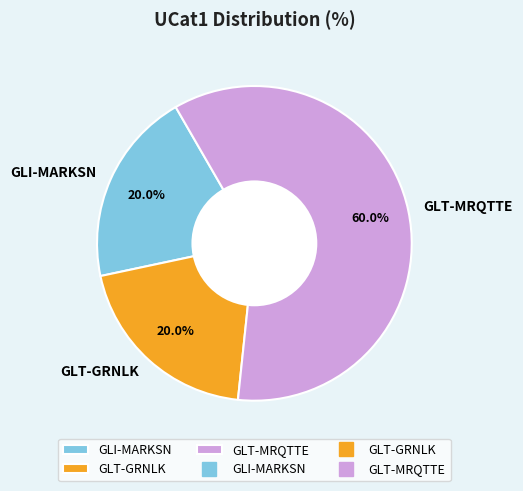

Which slice is the largest?

GLT-MRQTTE